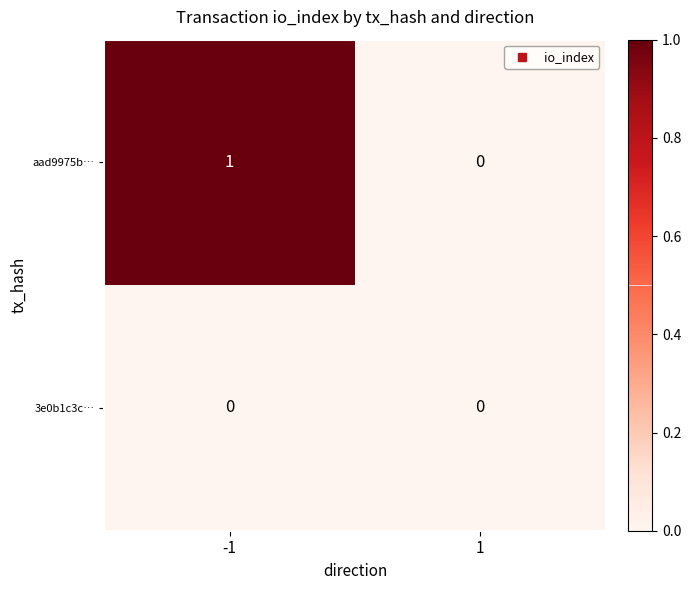

What is the total value across all series at -1?

1